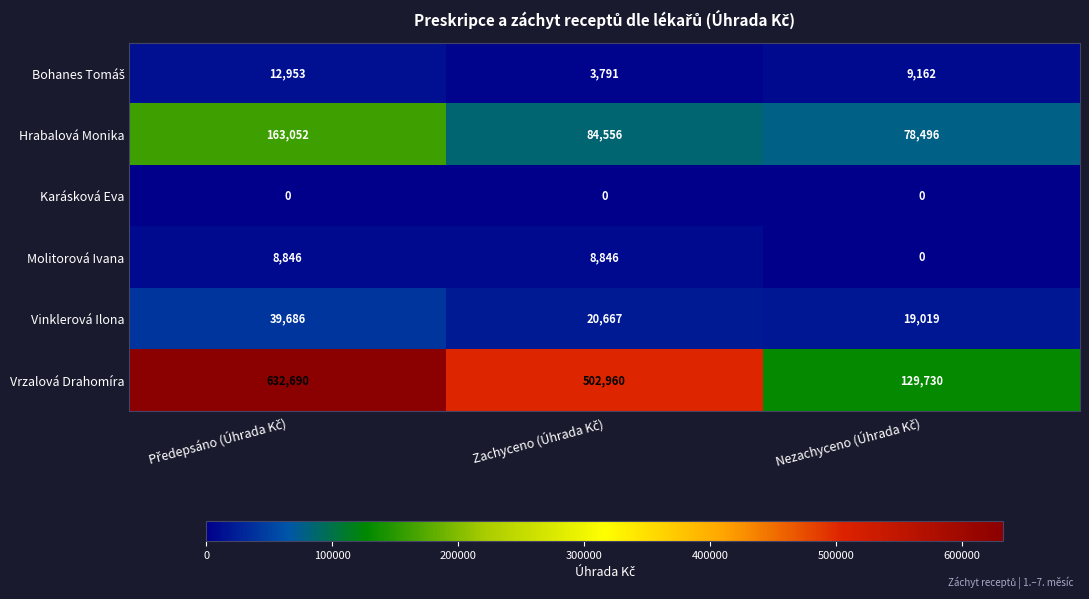

At how many categories does at least one series exceed 447242?

2